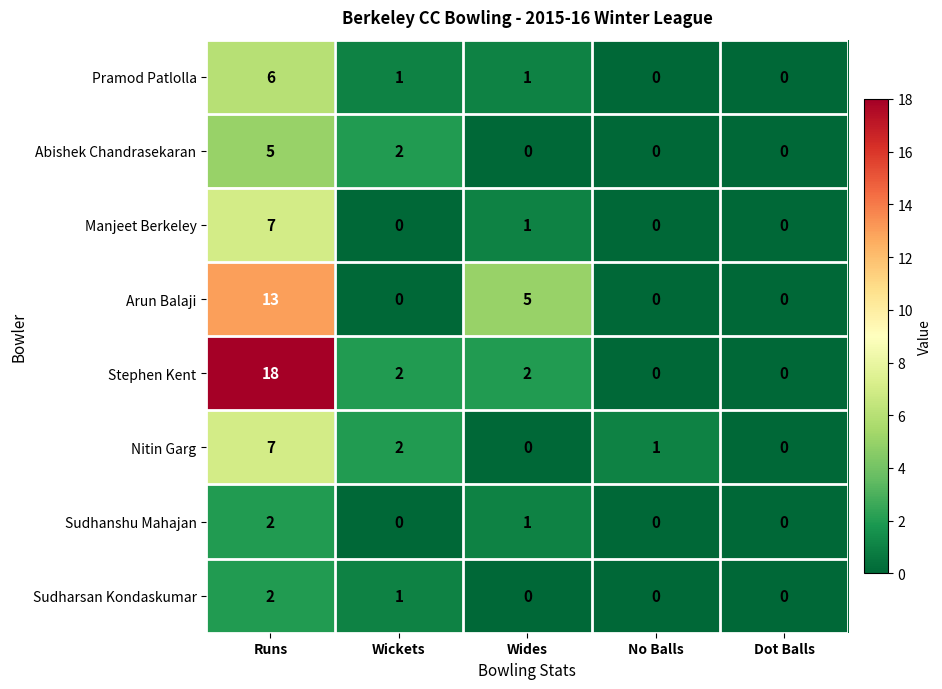

The value of Sudharsan Kondaskumar at No Balls is 0. True or false?

True